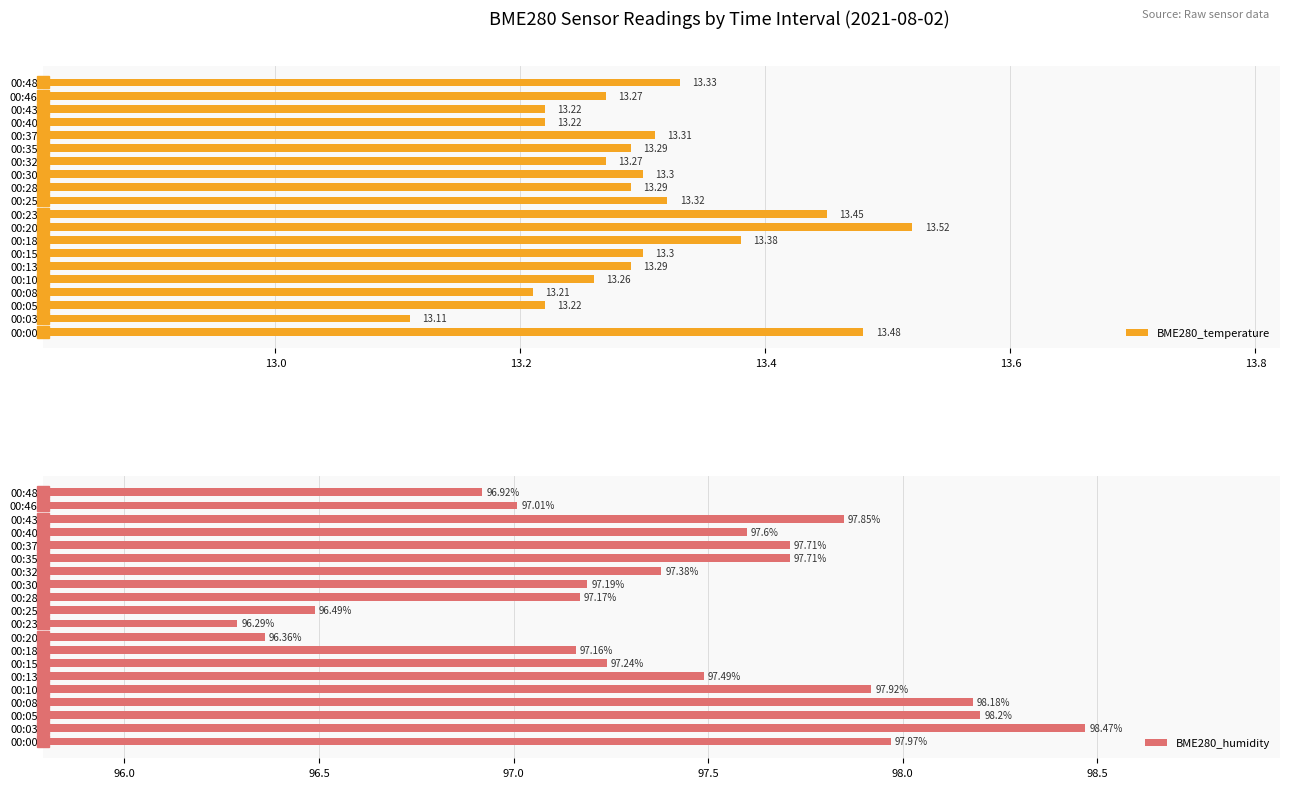

What is the sum of the BME280_temperature values at 00:28 and 00:40?

26.5